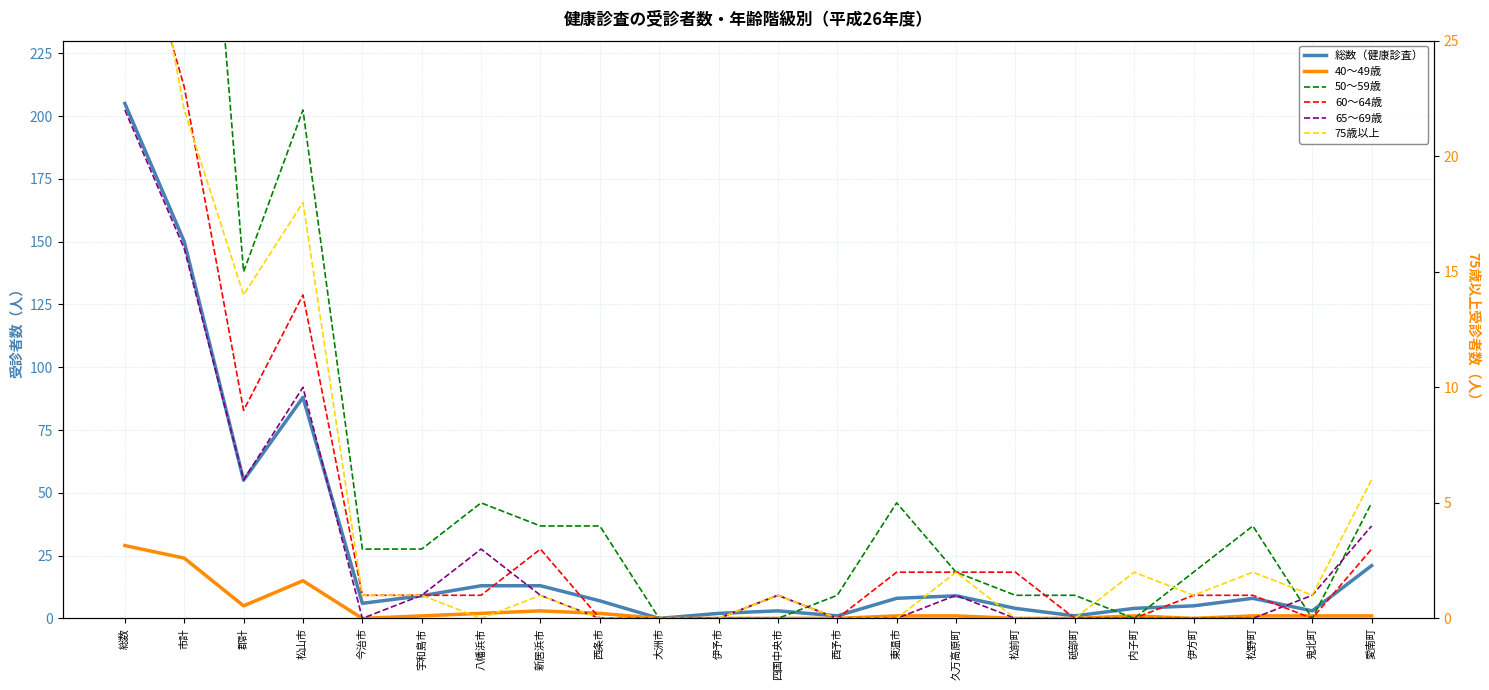

What is the label of the 21st point from the right?

市計